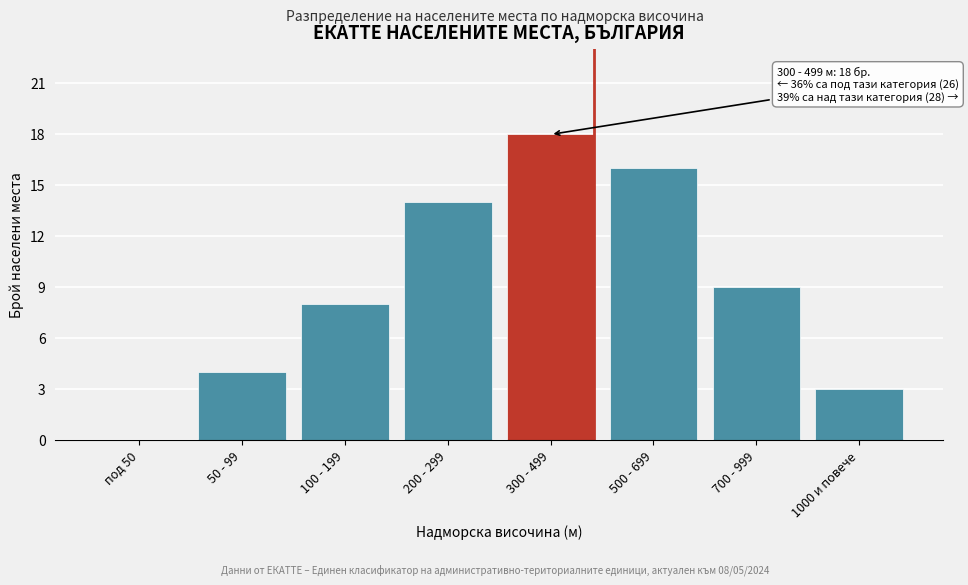

Reading right to left, list all the values displayed in this chart.

1000 и повече=3	700 - 999=9	500 - 699=16	300 - 499=18	200 - 299=14	100 - 199=8	50 - 99=4	под 50=0